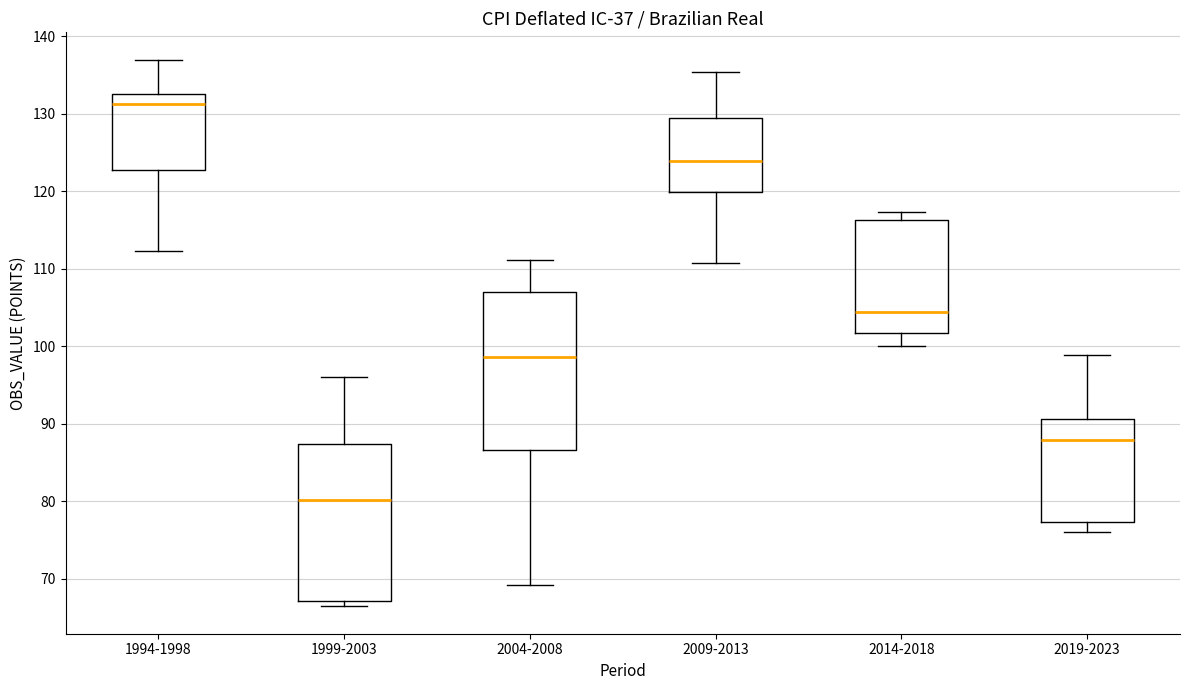

Where is the upper edge of the box for 1999-2003 on the y-axis? The values are not printed on the chart, so give them approximately, as read against the axis.

87